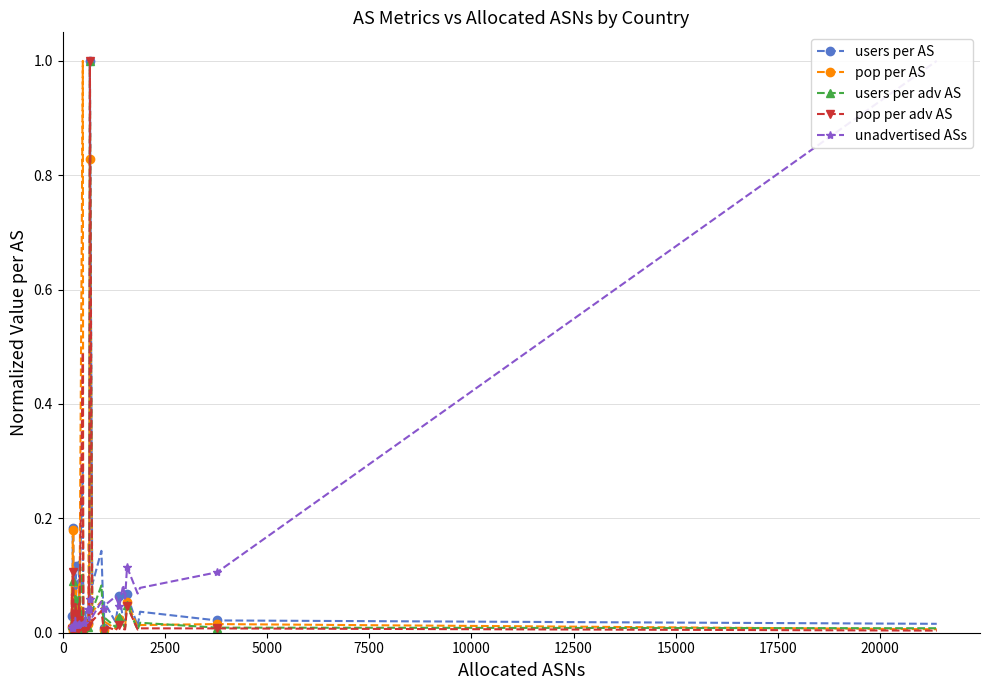

Is the value of pop per adv AS at 31 greater than the value of users per AS at 12500?

No